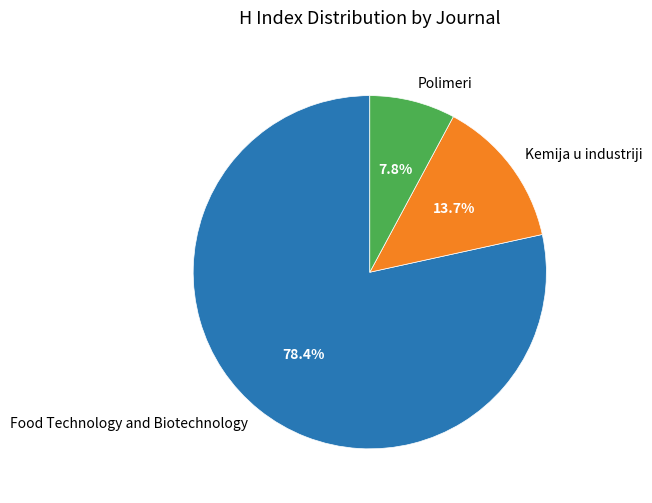

Is there any slice that represents more than half of the pie?

Yes